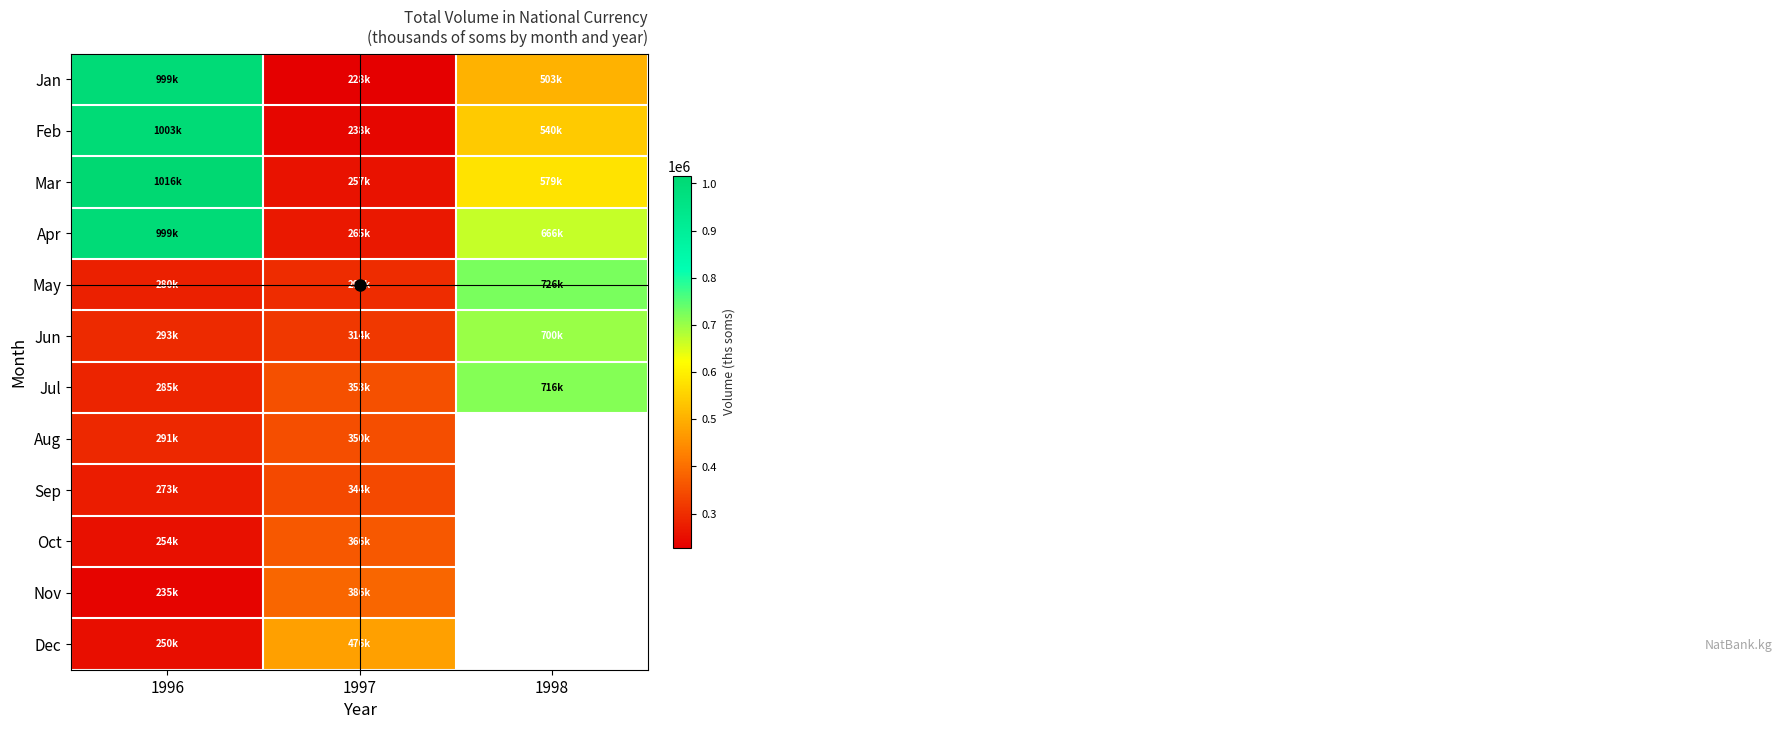

At 1998, list the series in order from smallest to largest.

Jan, Feb, Mar, Apr, Jun, Jul, May, Aug, Sep, Oct, Nov, Dec